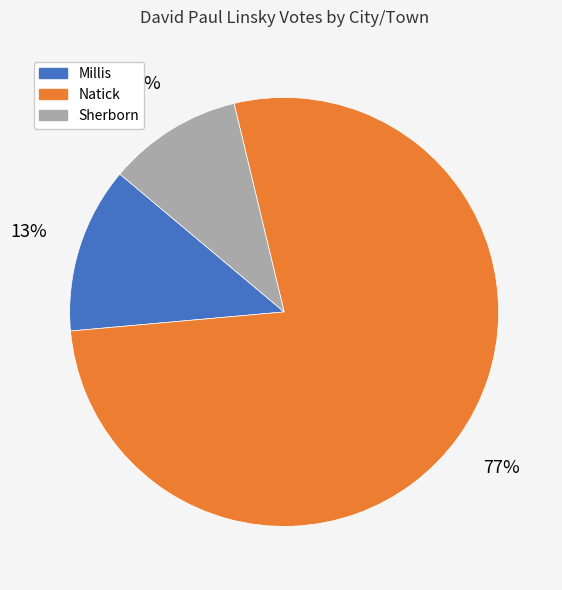

Does any single category account for the majority?

Yes